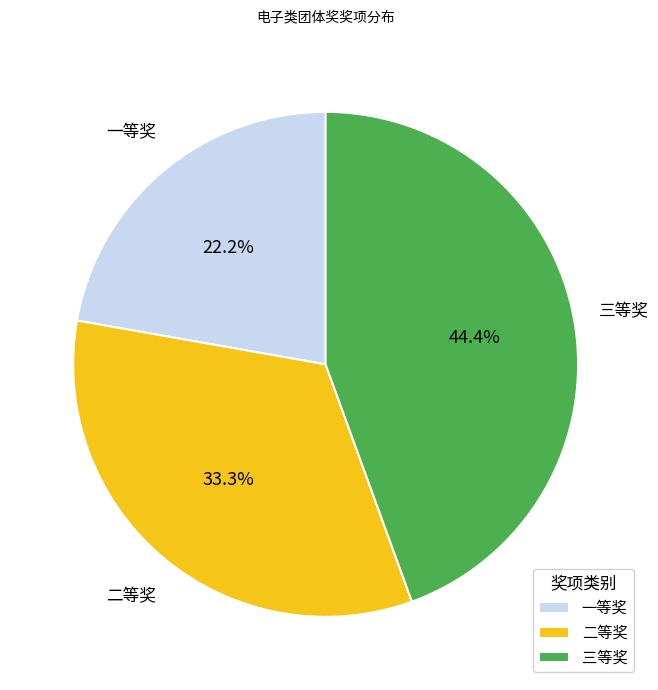

Does 三等奖 represent more than half of the total?

No